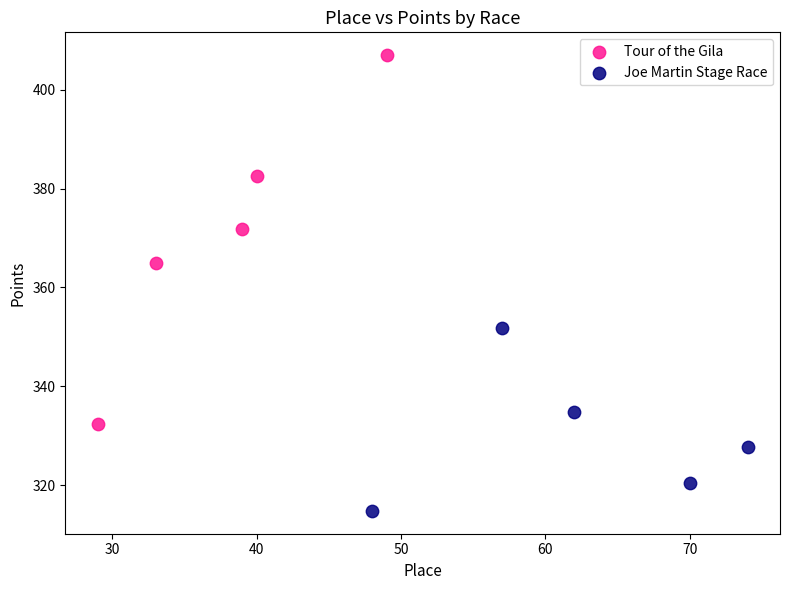

Which series contains the highest Y value?

Tour of the Gila